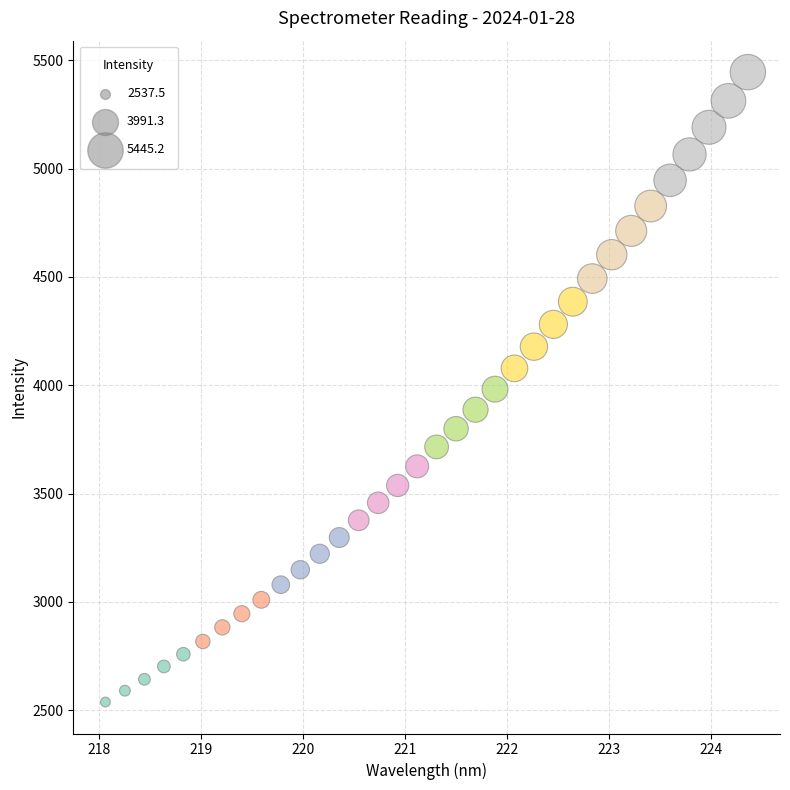

What is the range of Y values (max minus min)?

2907.8